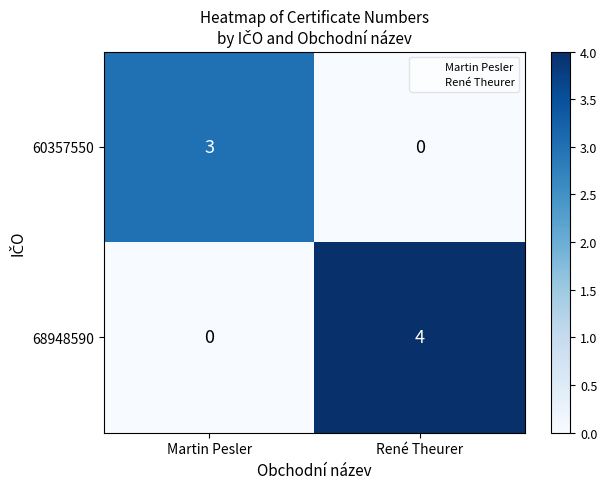

Reading right to left, what are all the values shown in this chart?

60357550: 0	3
68948590: 4	0